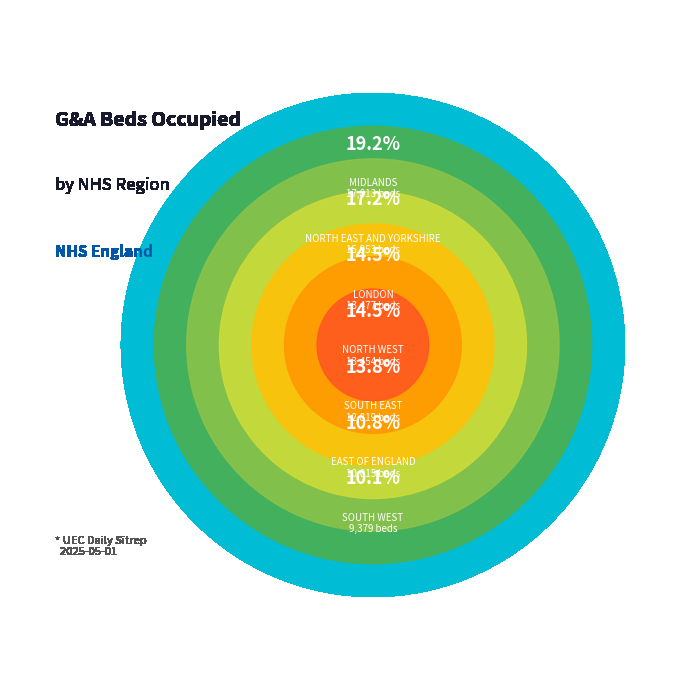

The SOUTH EAST slice represents 20% of the pie. True or false?

False